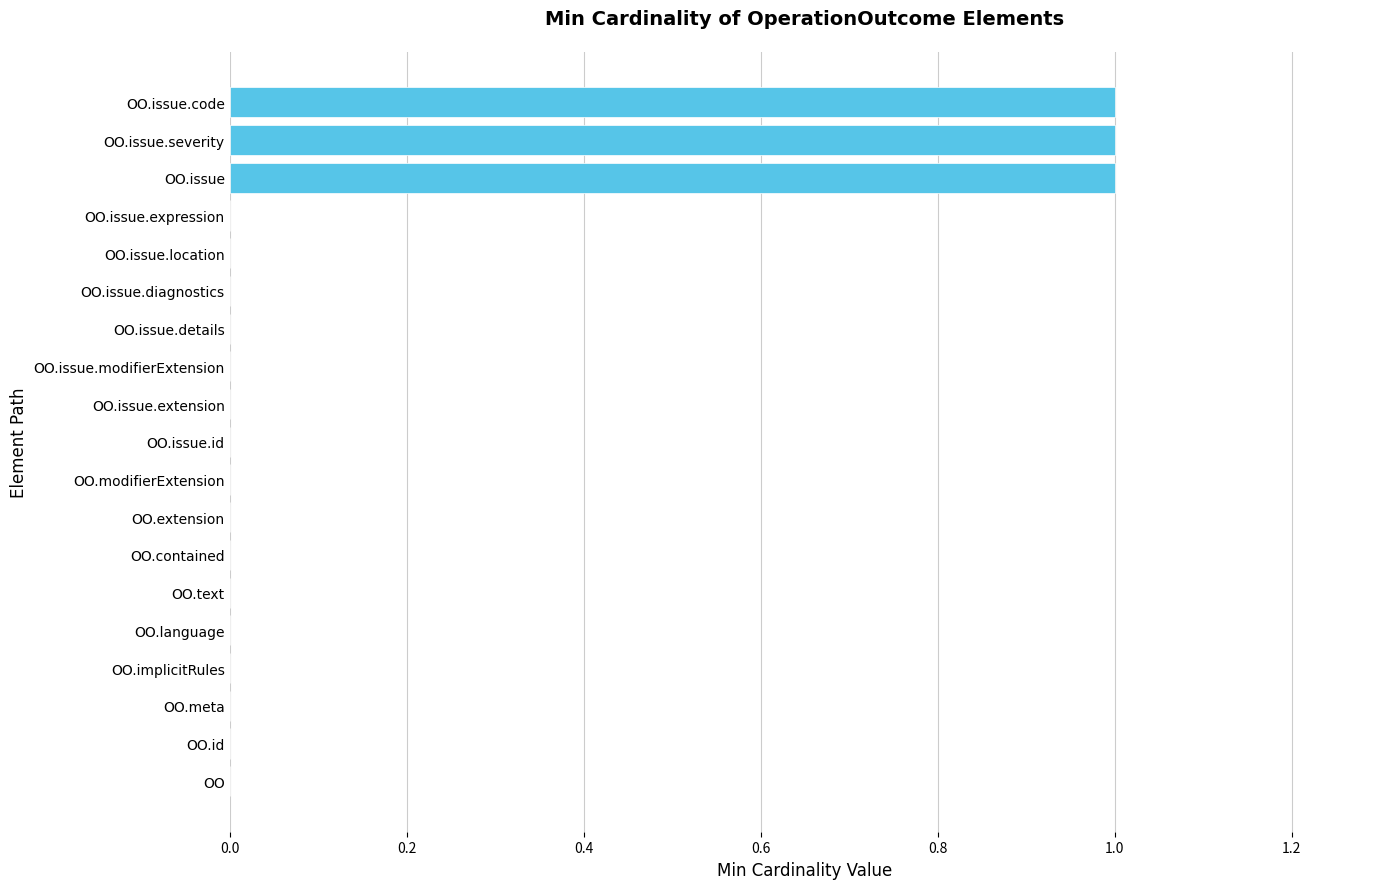

Is it true that the value at OO.issue.severity is 1?

True